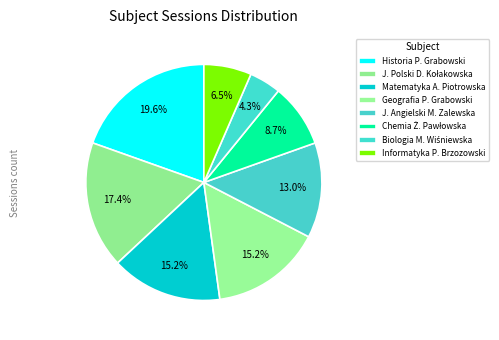

Is there a majority slice in this chart?

No